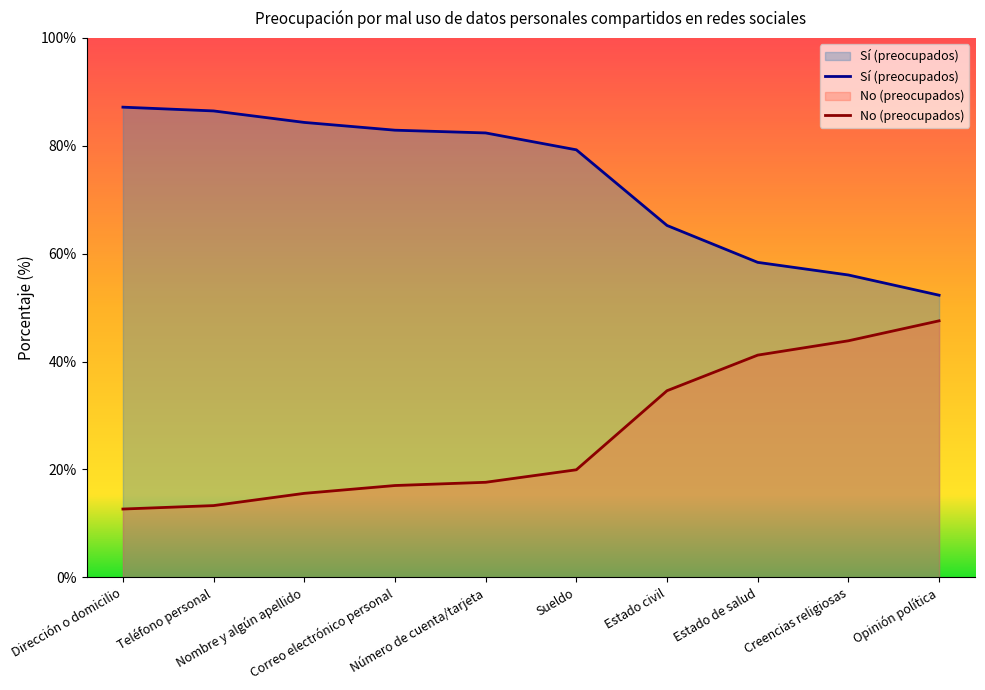

True or false: Sí (preocupados) and No (preocupados) cross at least once.

False